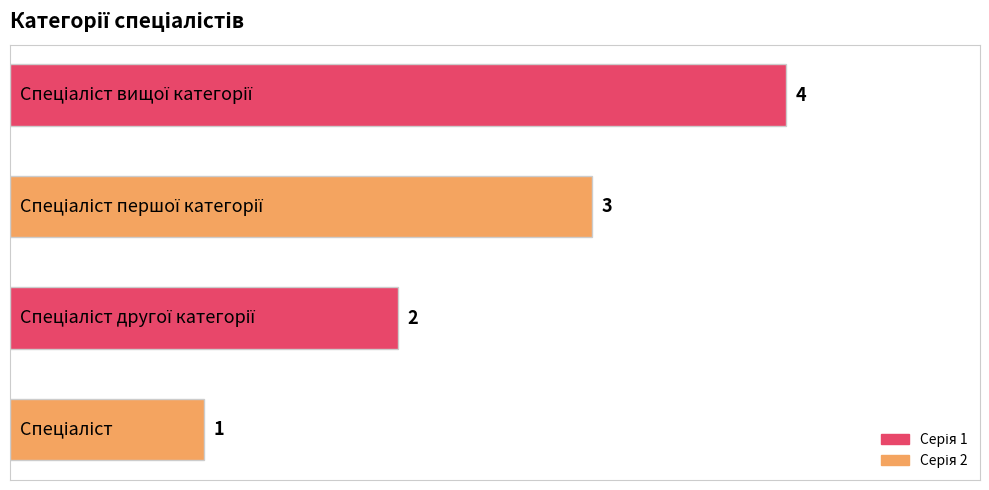

Count the values in the range 2 to 4.

3